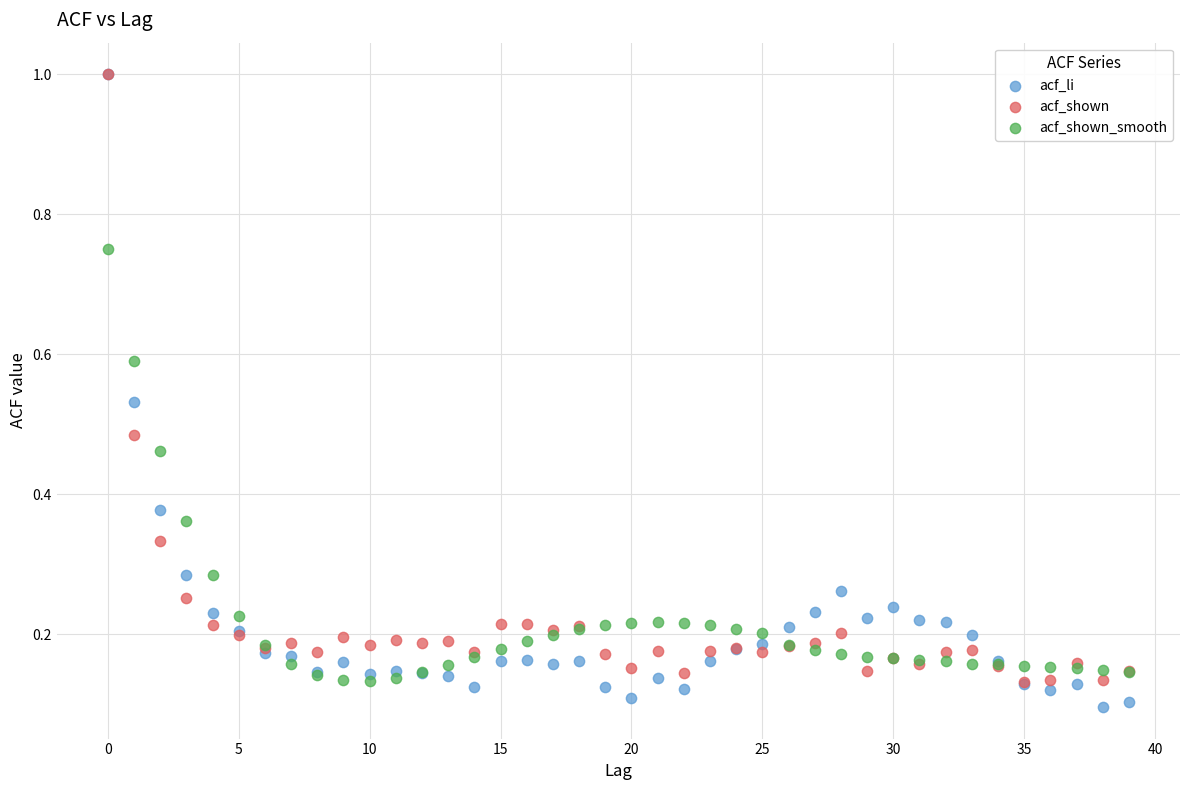

What are all the series names shown in the legend?

acf_li, acf_shown, acf_shown_smooth